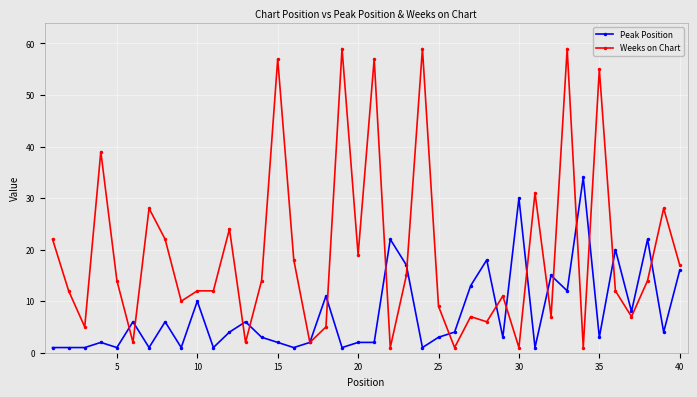

After their last crossing, which series has the higher values: Peak Position or Weeks on Chart?

Weeks on Chart